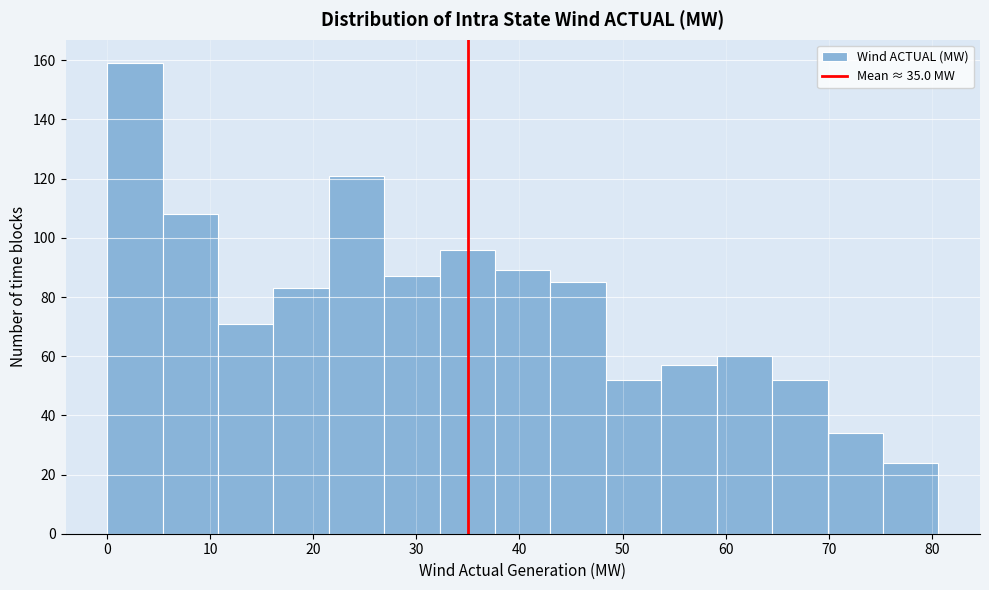

Reading left to right, list every bar in this chart as the range it spans on the x-axis followed by its height. Neither the bar edges nor the heights are printed on the chart, so give them approximately, as read against the axes.

0 to 5: 160
5 to 11: 108
11 to 16: 72
16 to 22: 84
22 to 27: 122
27 to 32: 88
32 to 38: 96
38 to 43: 90
43 to 48: 86
48 to 54: 52
54 to 59: 58
59 to 65: 60
65 to 70: 52
70 to 75: 34
75 to 81: 24